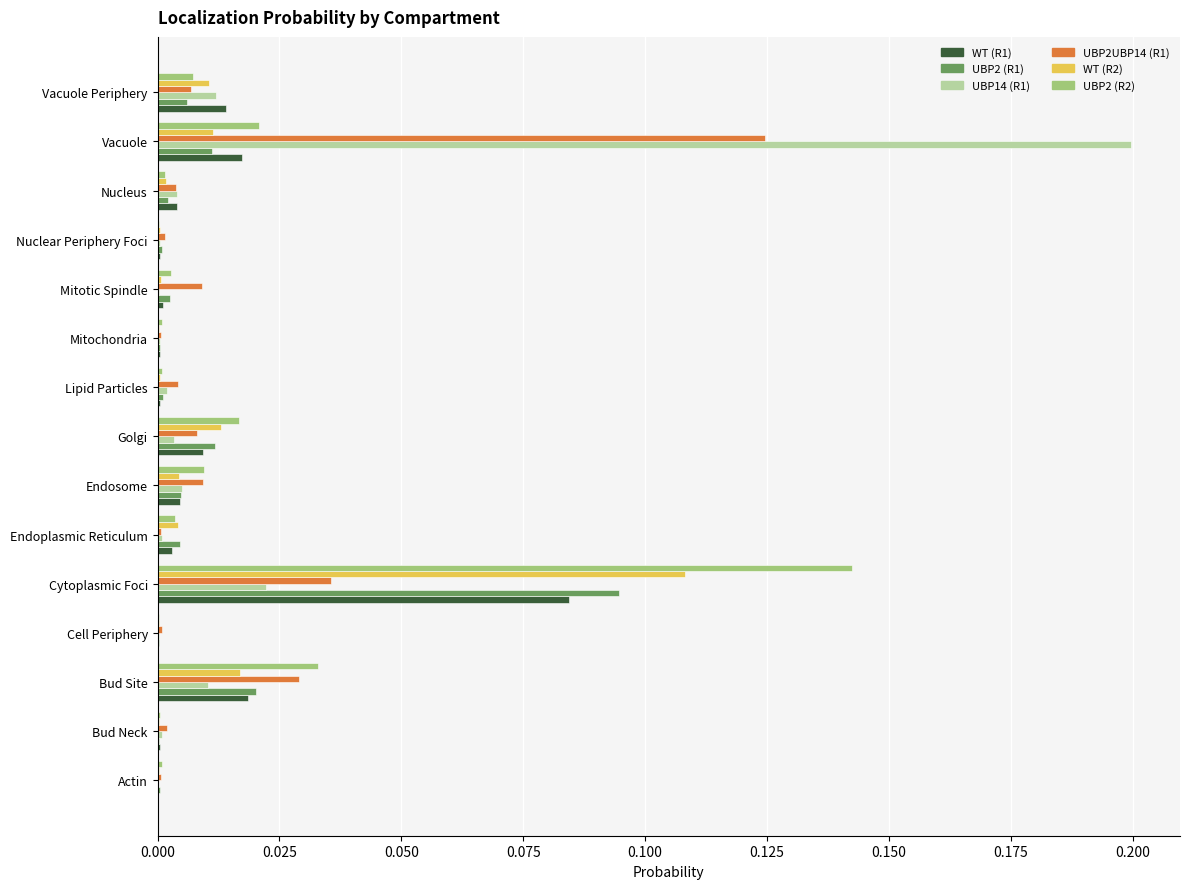

Which series has the largest range (max minus min)?

UBP14 (R1)